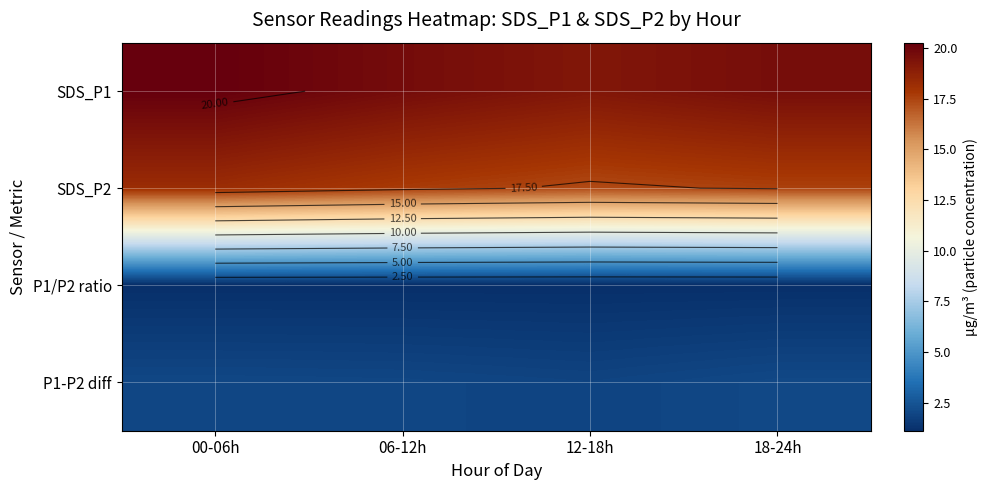

What is the difference between the highest and lowest values at 18-24h?

18.5